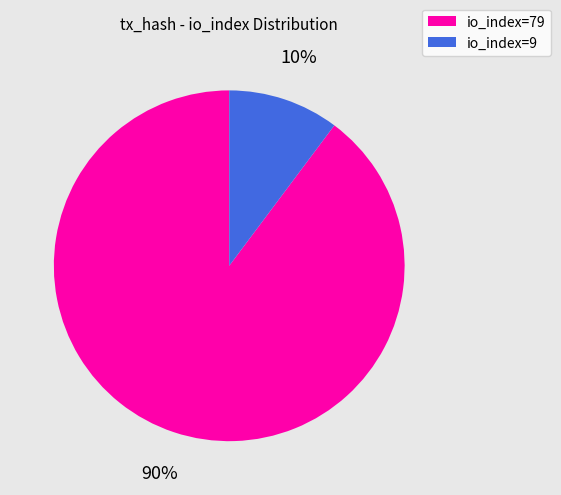

What is the majority slice?

io_index=79